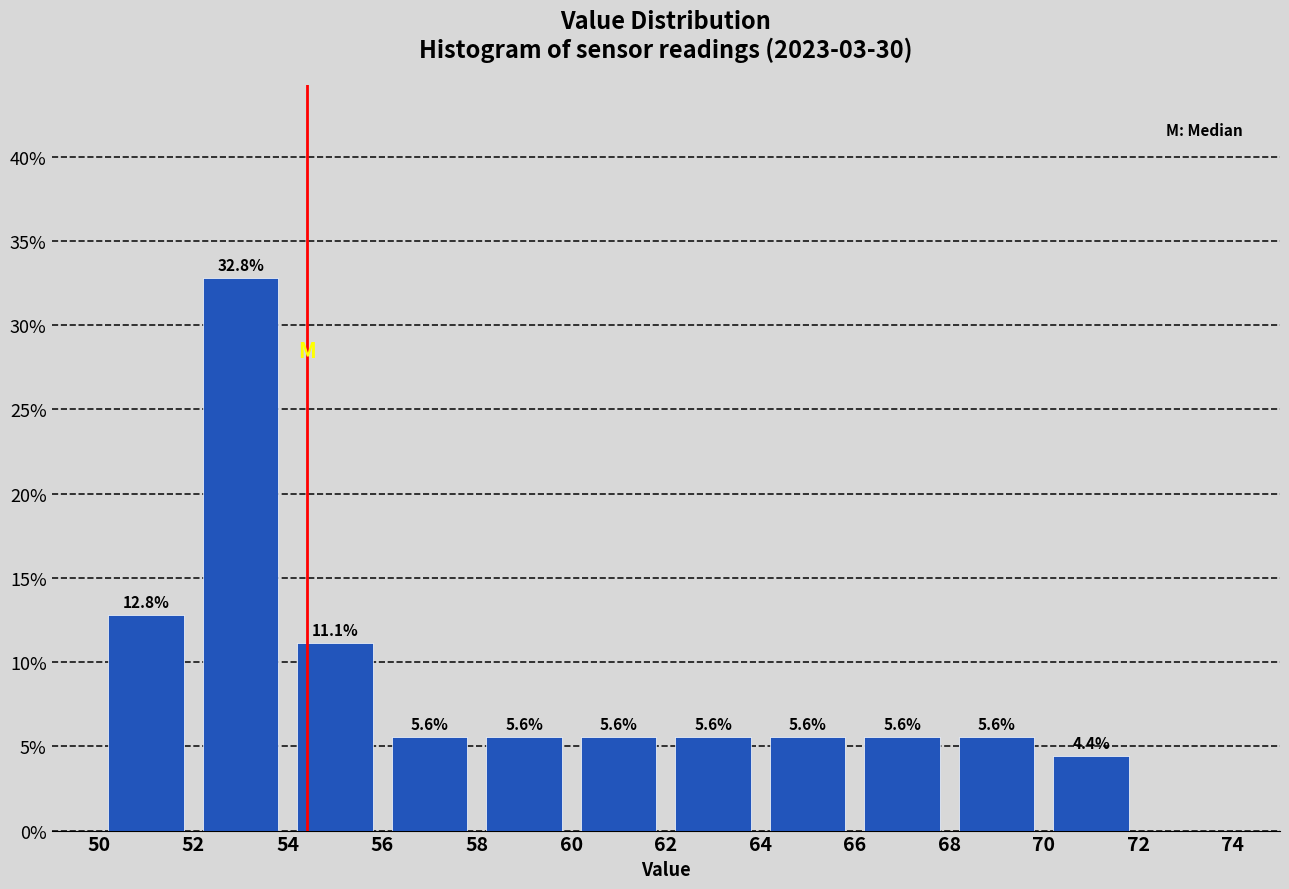

Which range on the x-axis has the tallest bar?

52 to 54